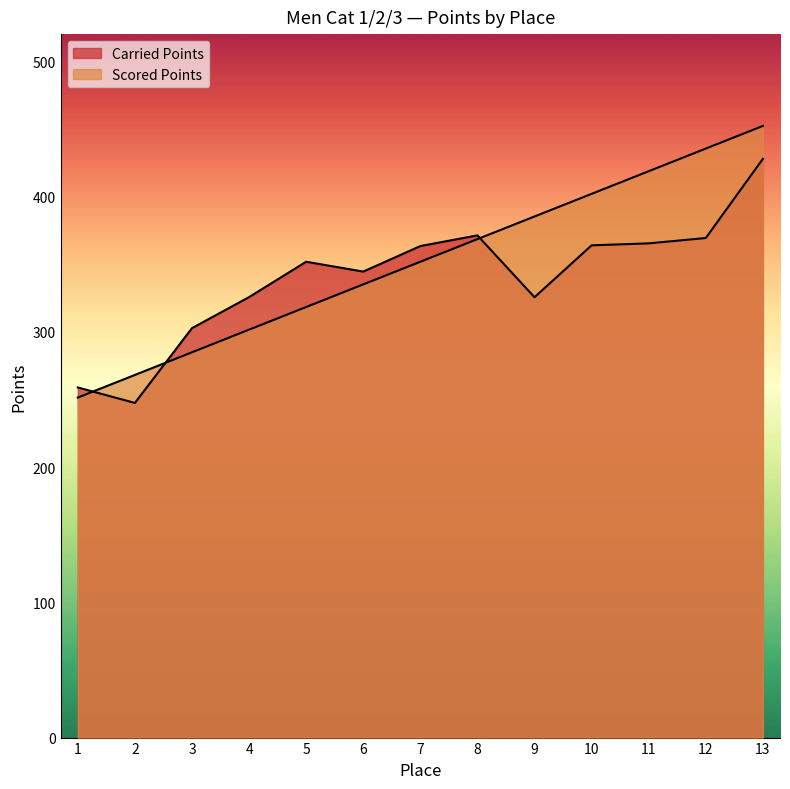

What is the highest value of the Scored Points series?

452.1